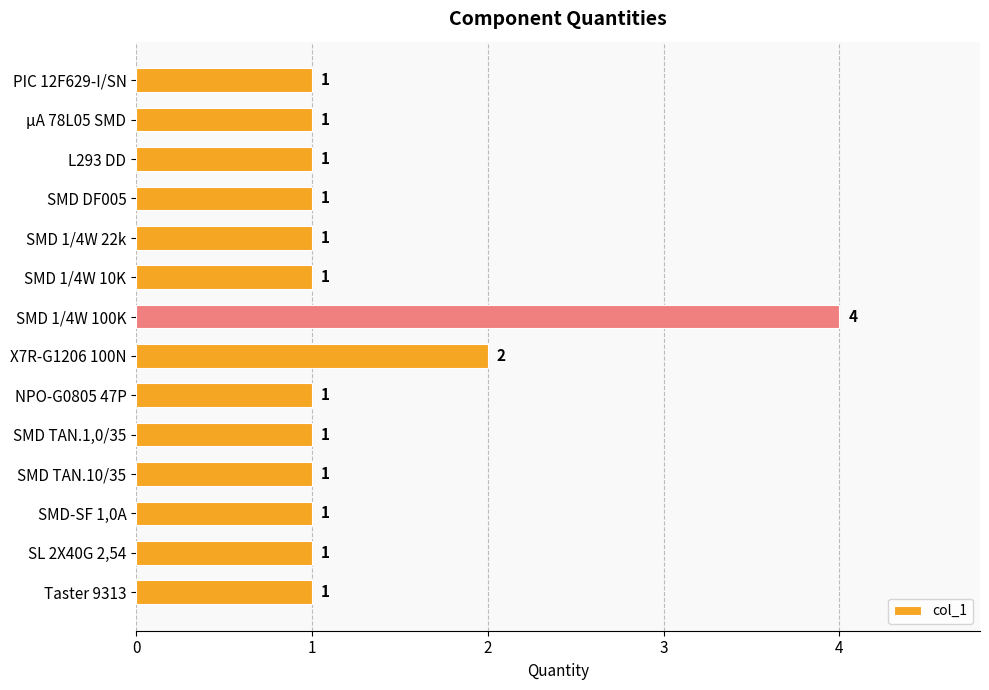

True or false: the data shows 0 at SMD TAN.1,0/35.

False